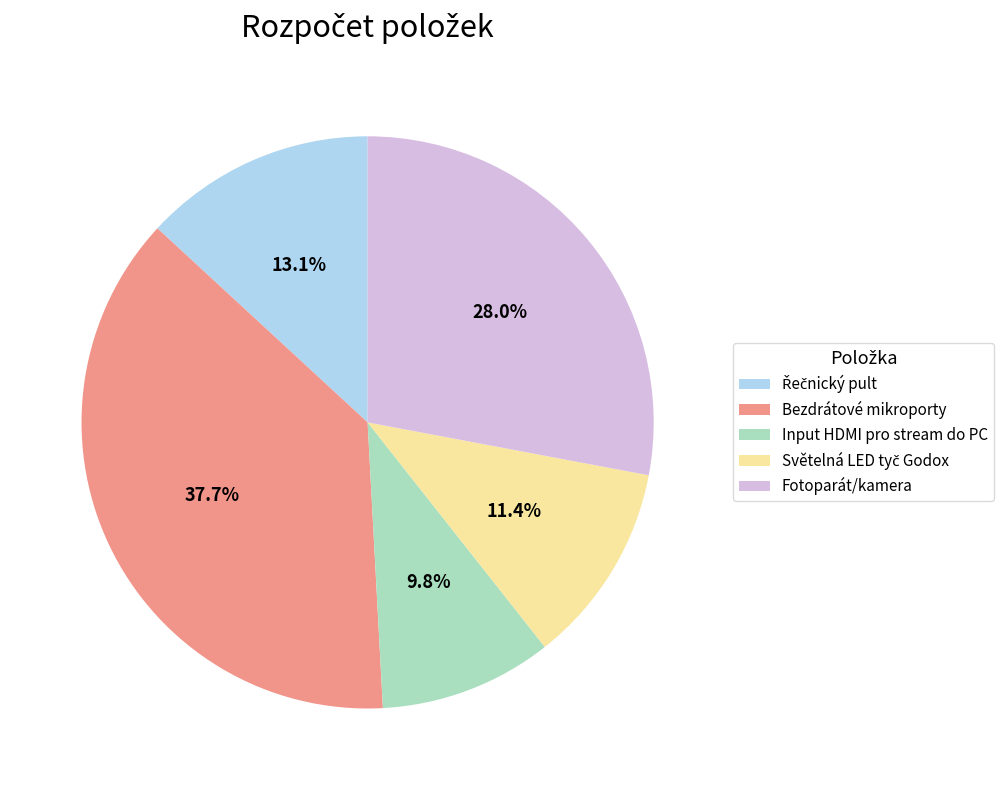

What is the largest slice in the pie chart?

Bezdrátové mikroporty